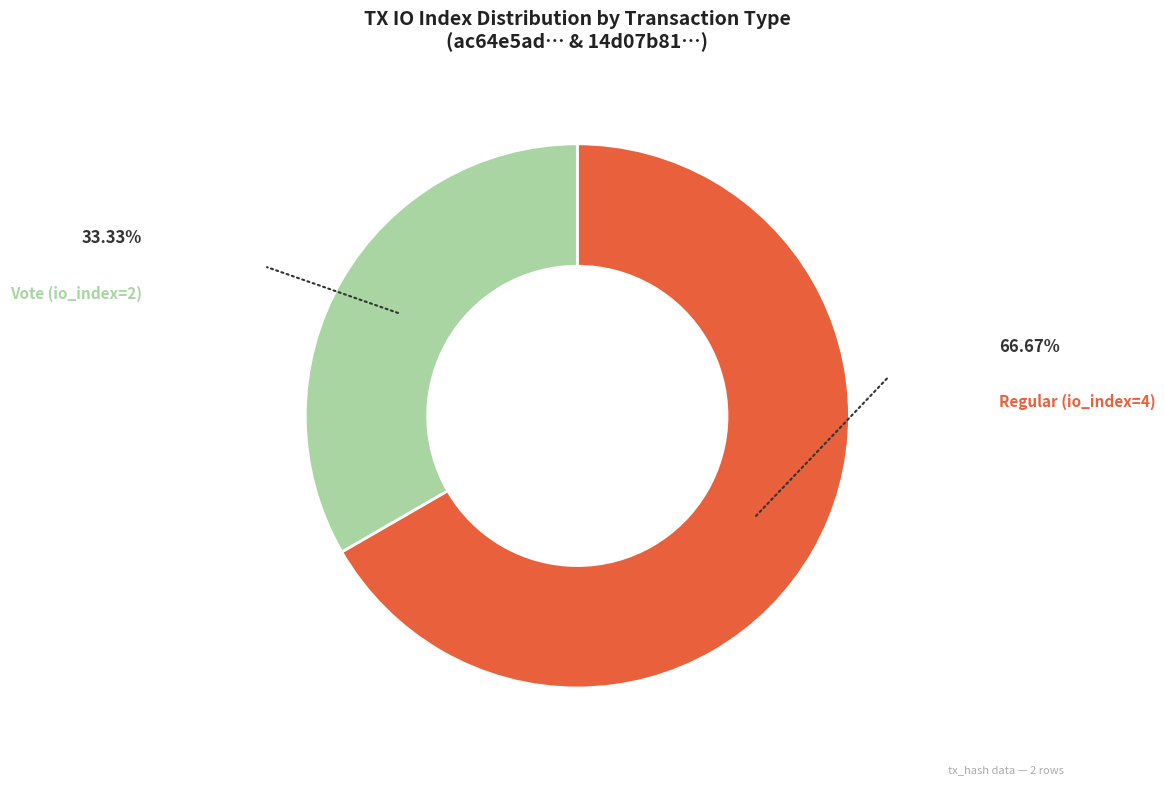

Does any single category account for the majority?

Yes